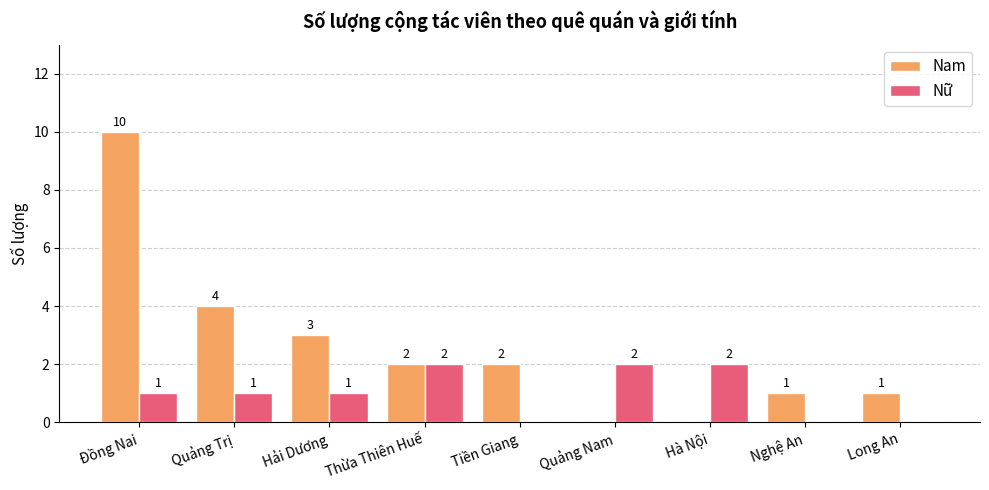

What is the maximum value shown in the chart?

10